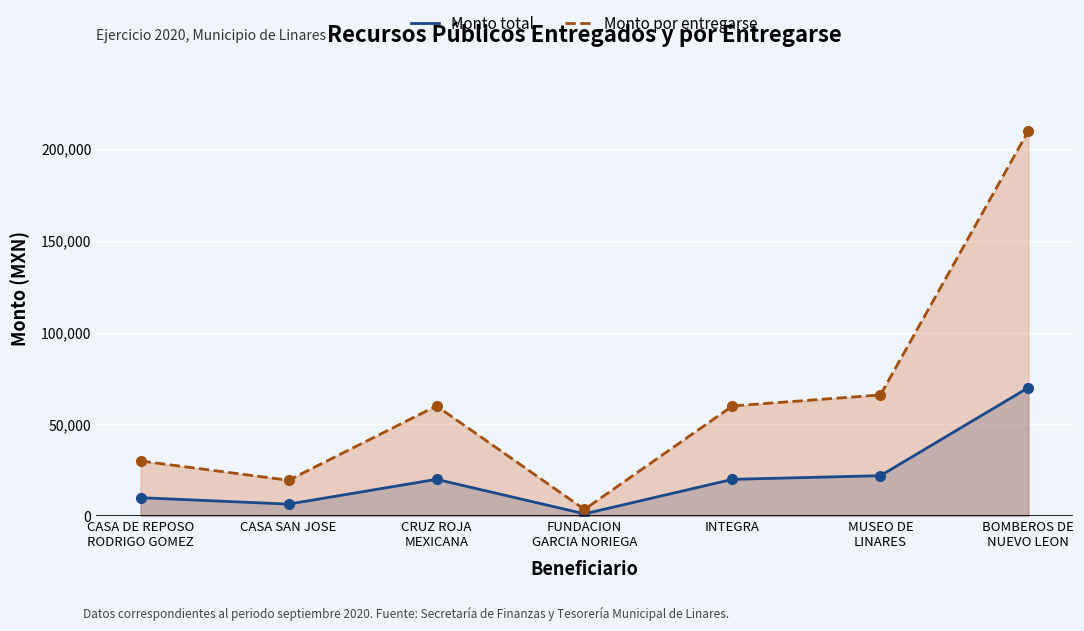

True or false: Monto por entregarse has a value of 35027 at CASA SAN JOSE.

False